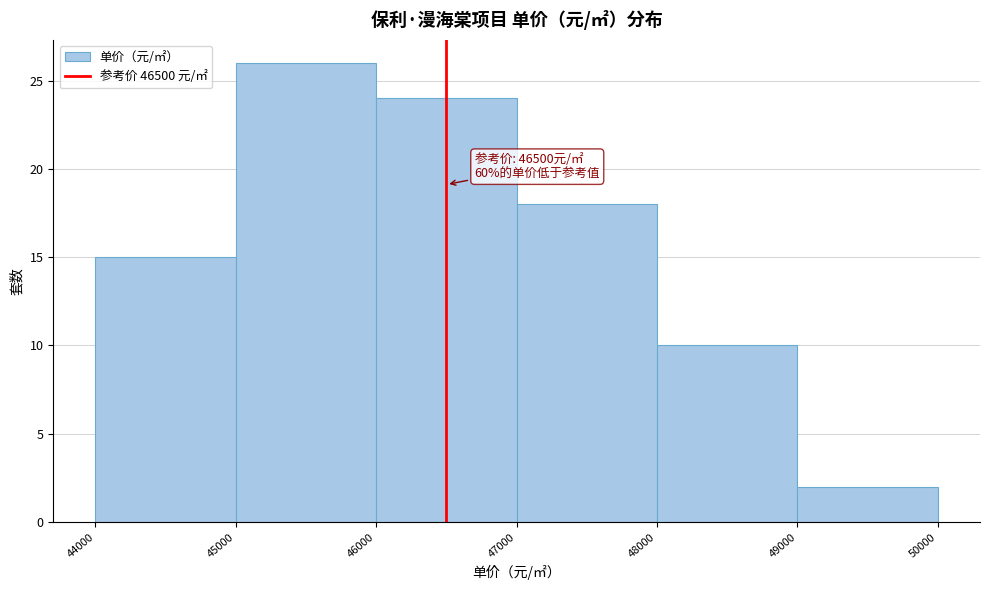

Over which range of the x-axis is the bar tallest?

45000 to 46000